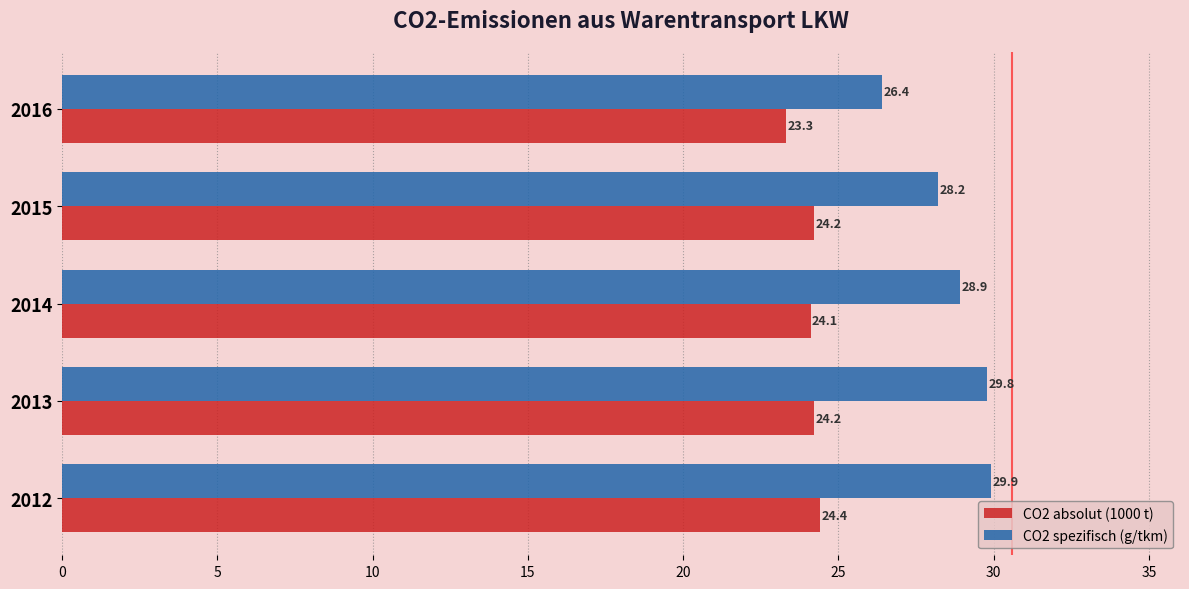

What is the average value of the CO2 absolut (1000 t) series?

24.0